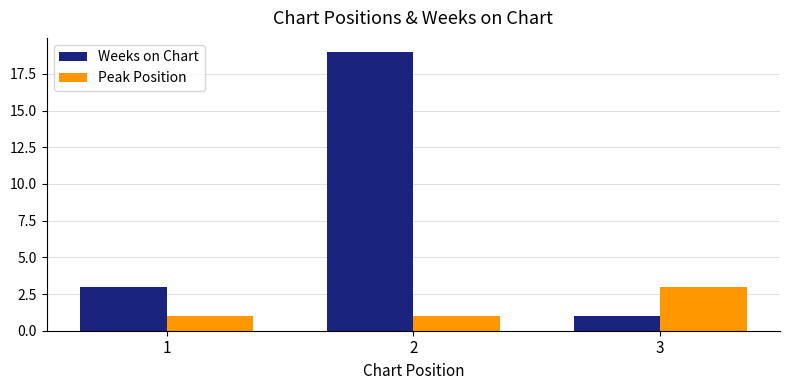

What is the total value across all series at 2?

20